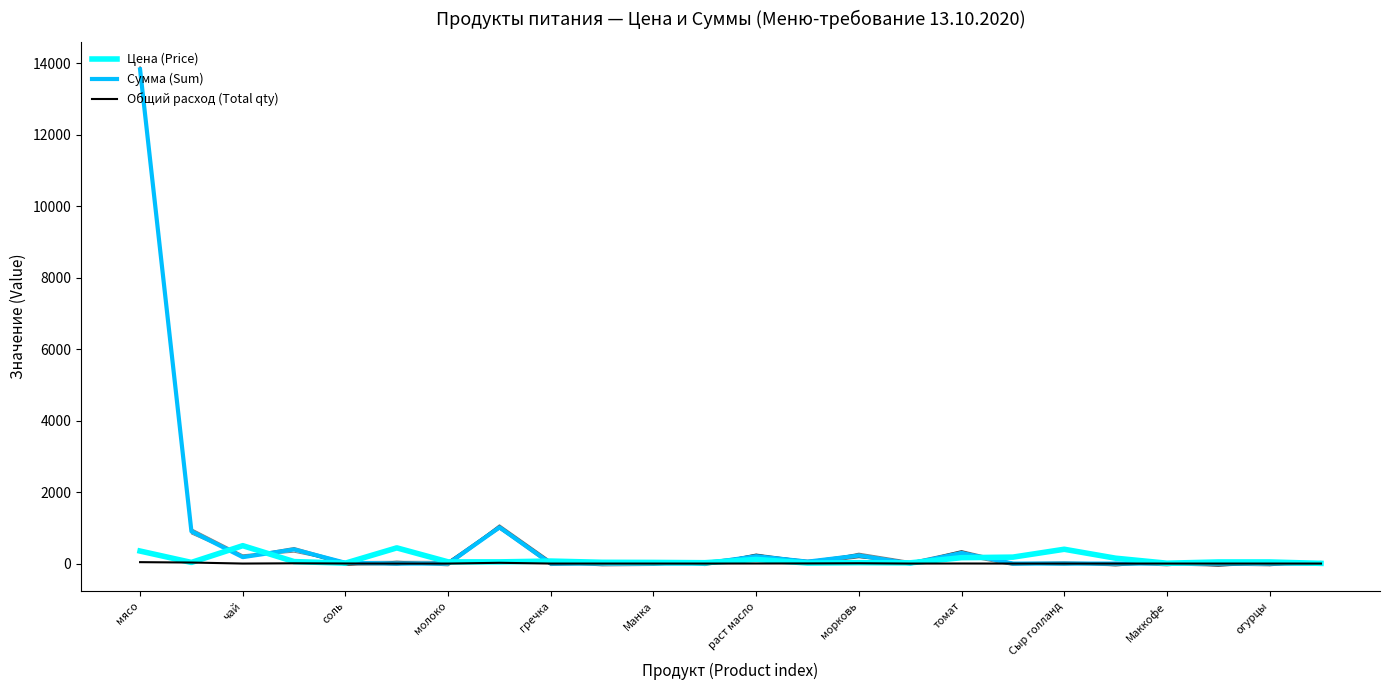

How many distinct data groups are displayed?

3